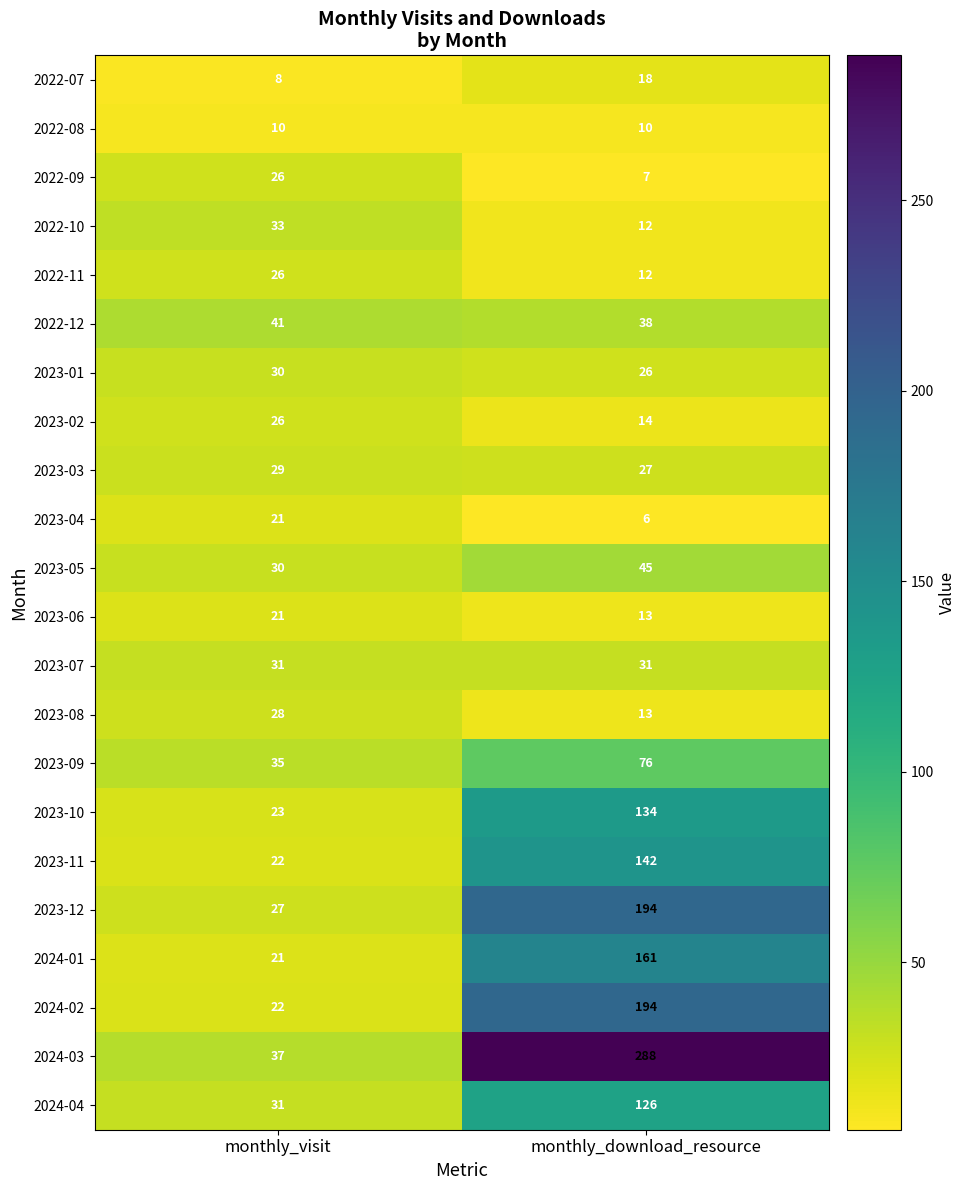

Which series has the largest range (max minus min)?

2024-03